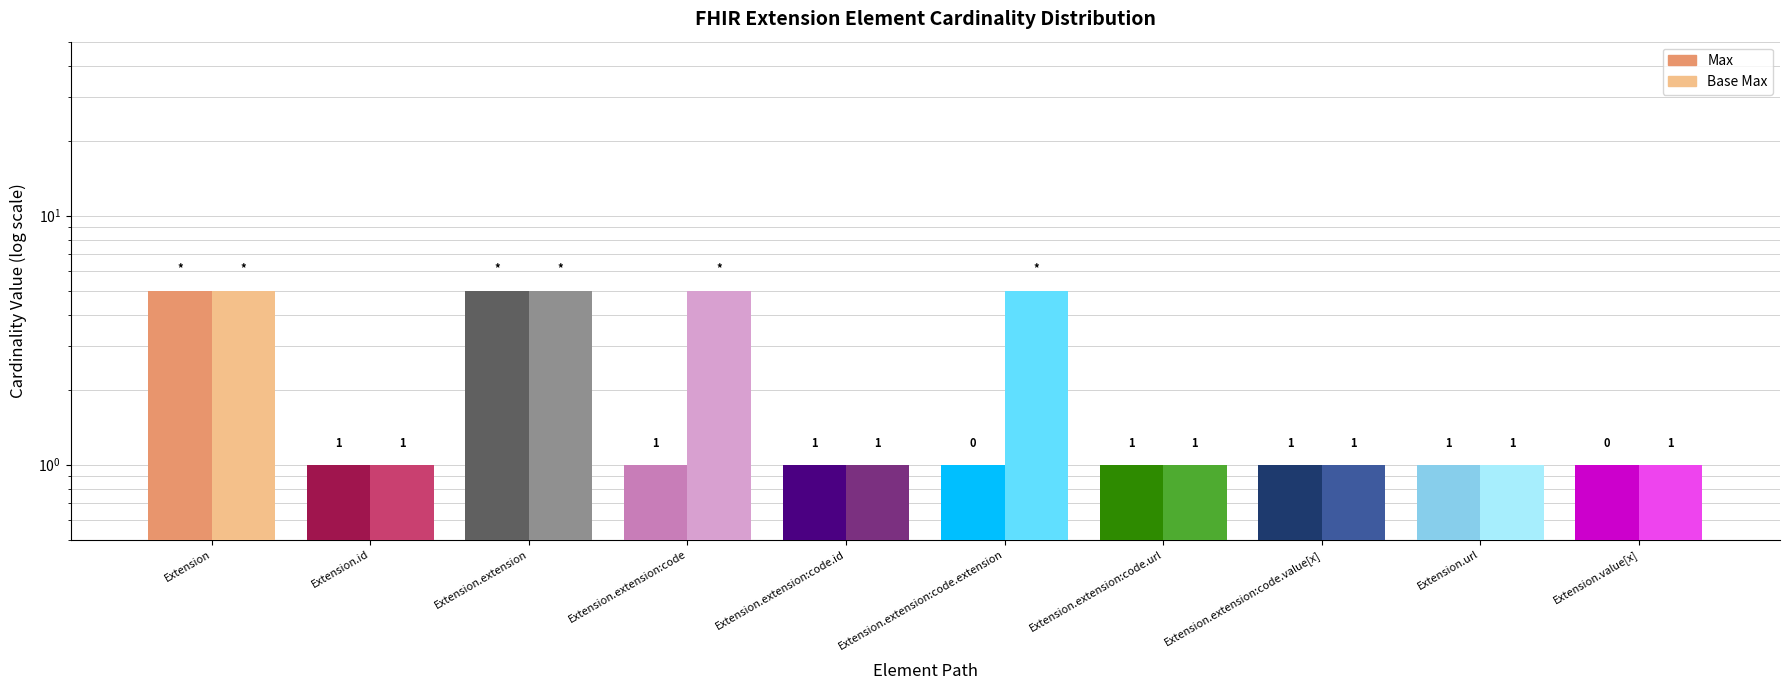

What is the average value of the Base Max series?

3